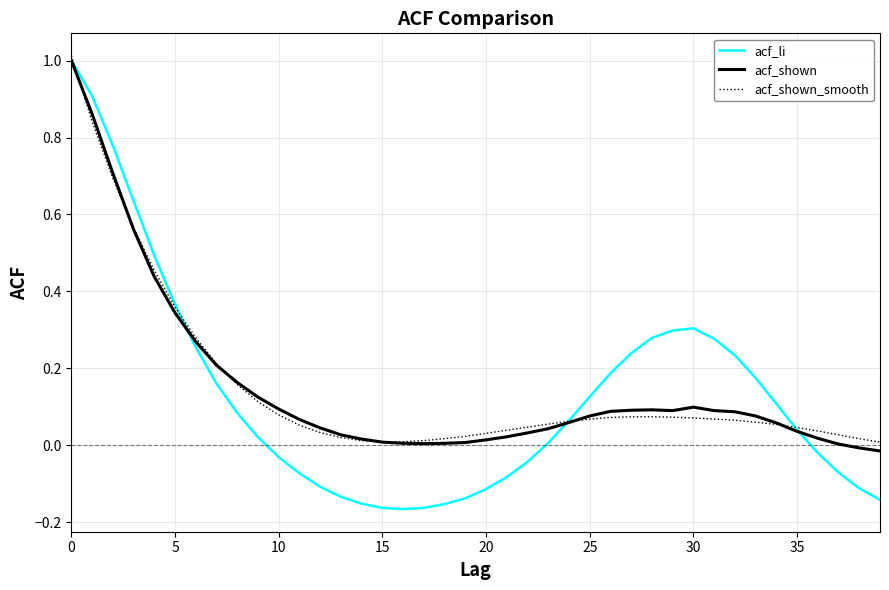

Which series has the widest spread of values?

acf_li